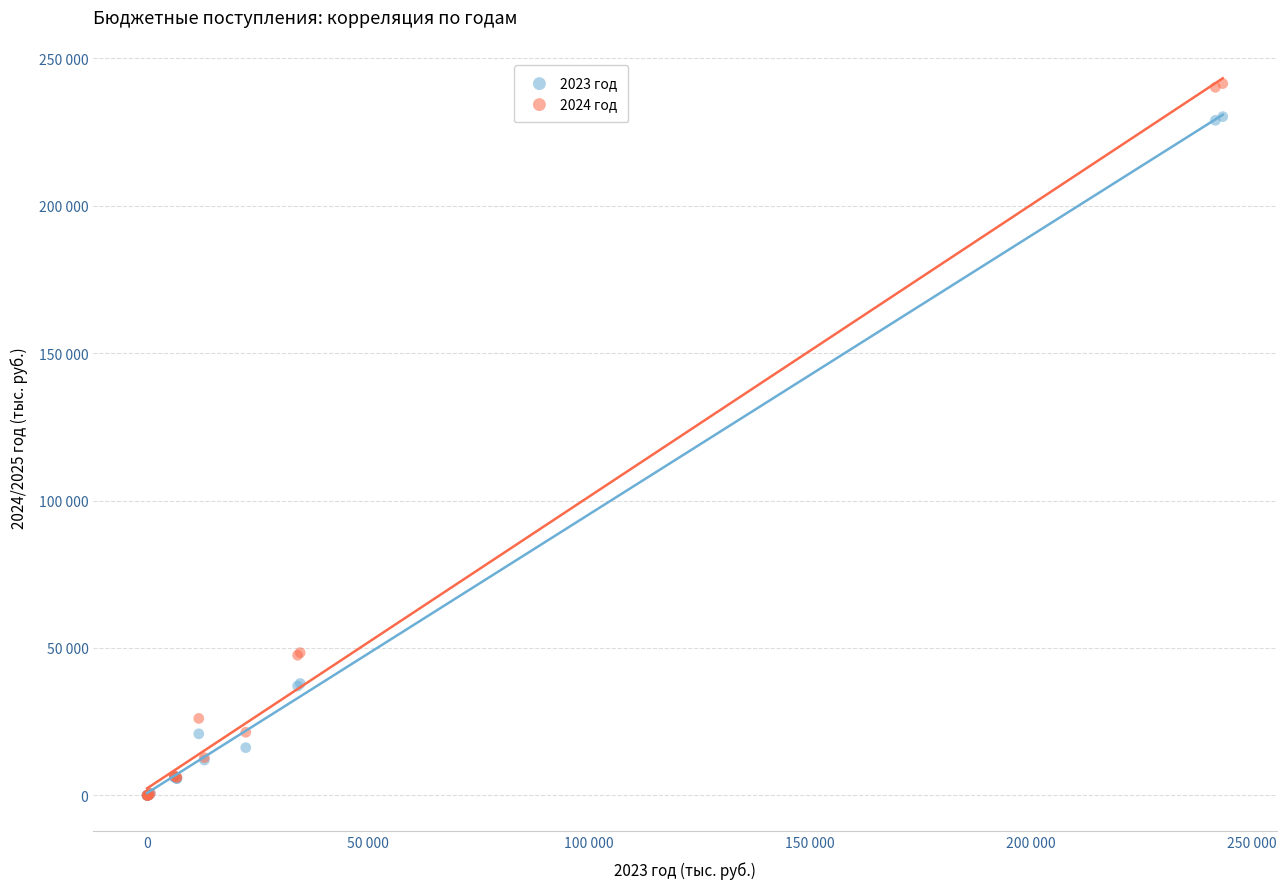

What are all the series names shown in the legend?

2023 год, 2024 год